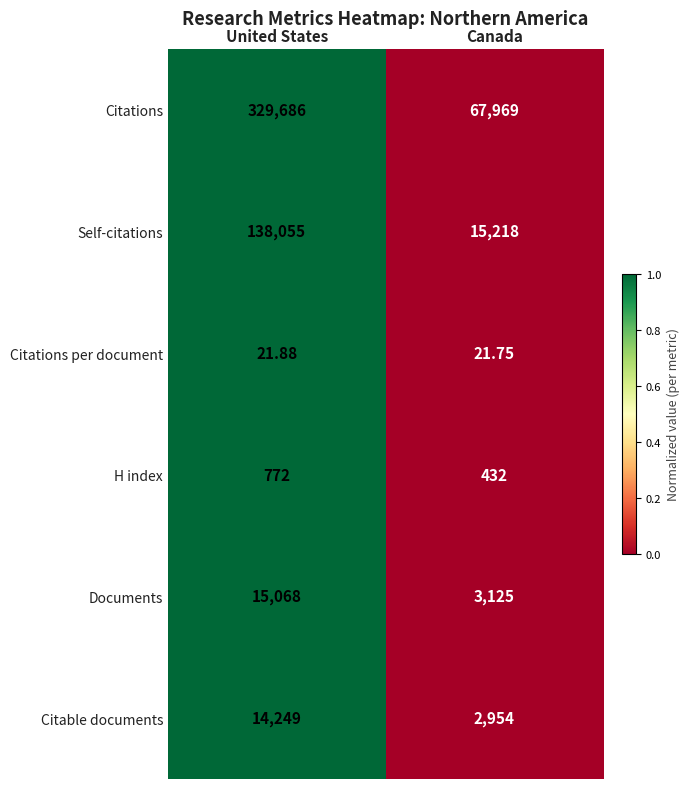

Which series has the largest total across all categories?

Citations